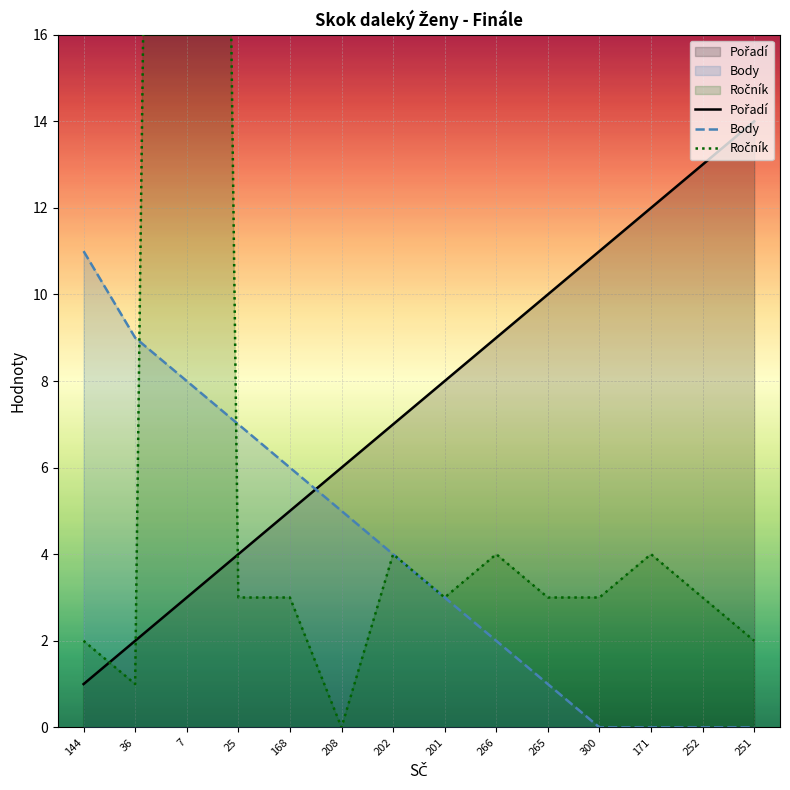

What is the difference between the Ročník values at 25 and 7?

95